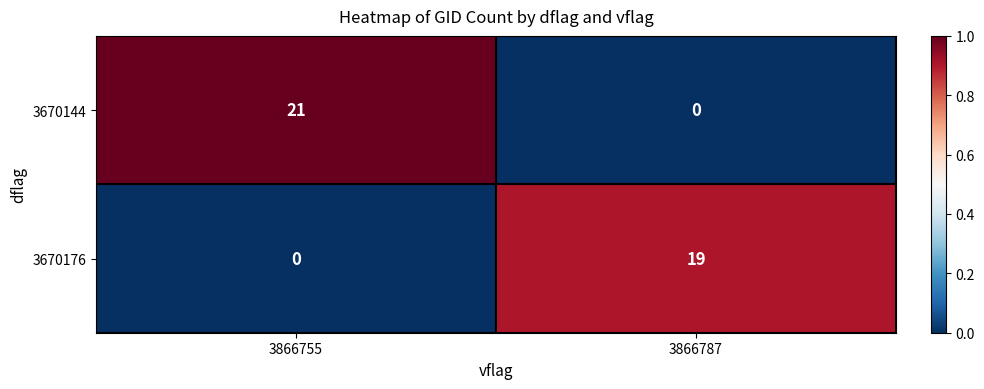

Is it true that 3670176 equals 0 at 3866755?

True